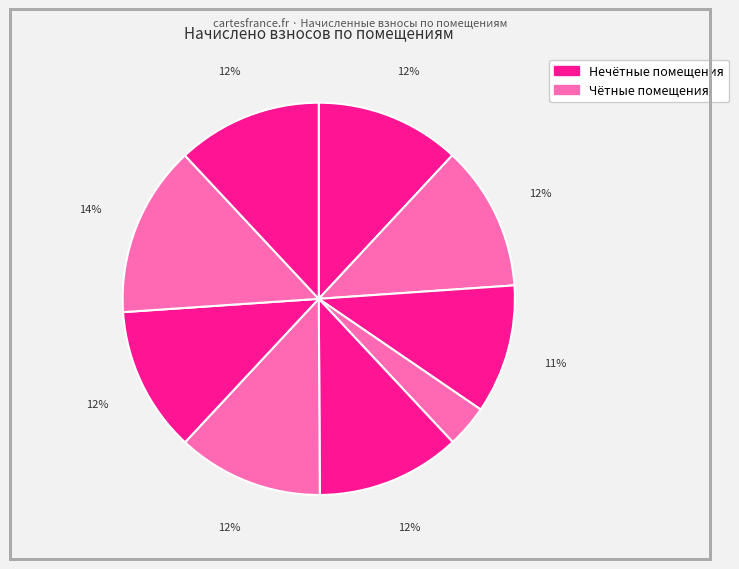

Count the number of slices in the pie.

9